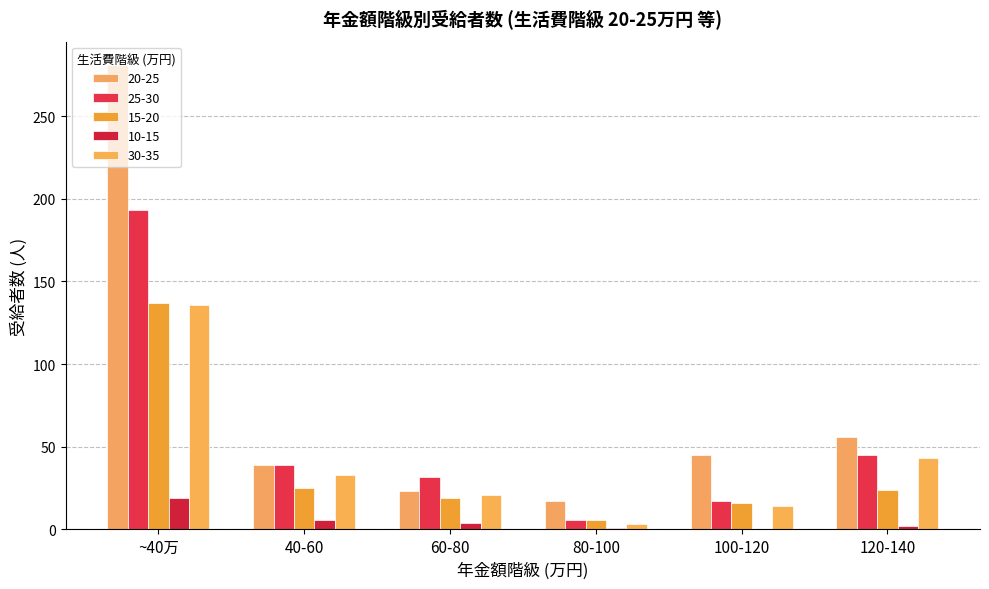

Which series has the widest spread of values?

20-25